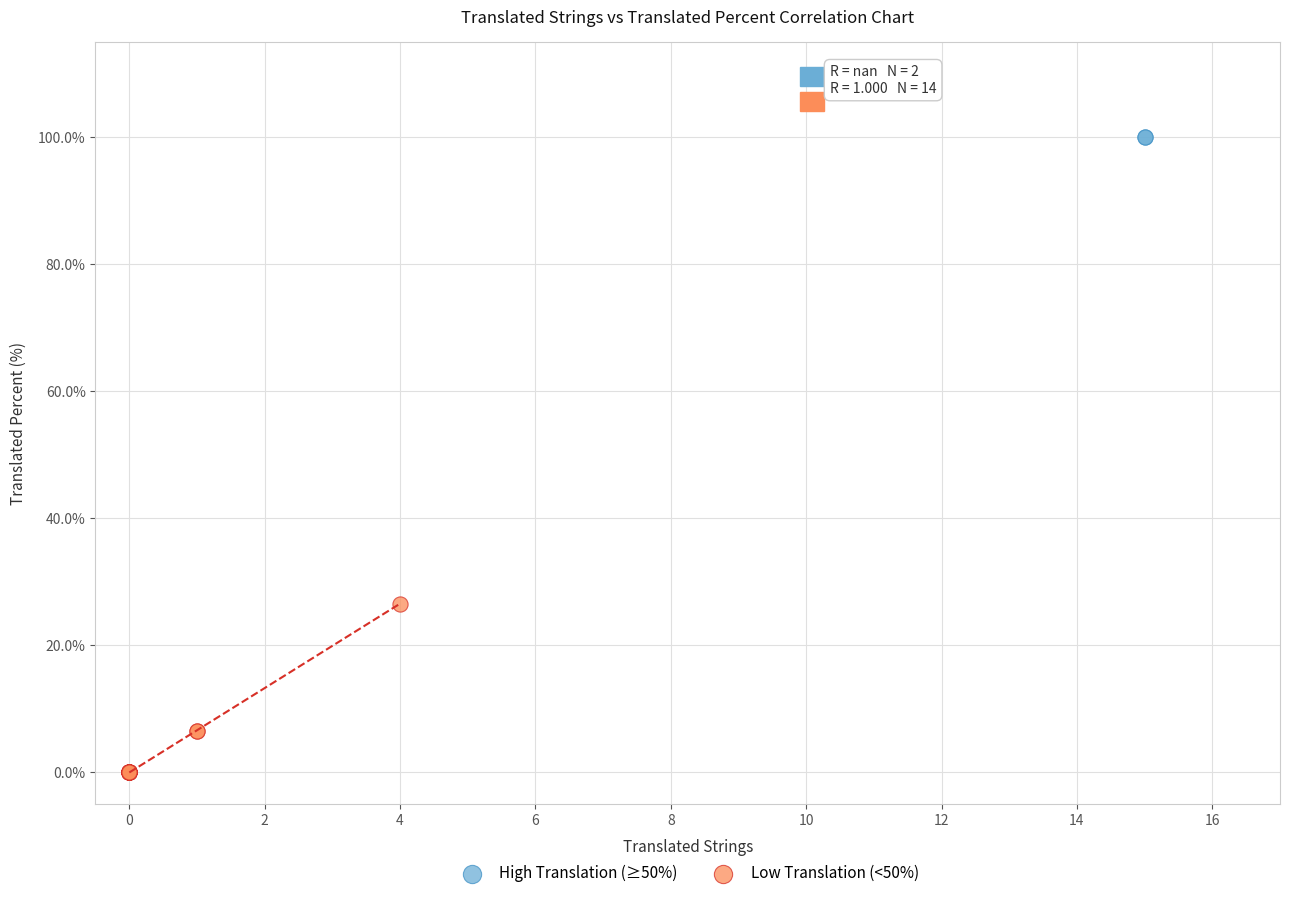

What are all the series names shown in the legend?

High Translation (≥50%), Low Translation (<50%)